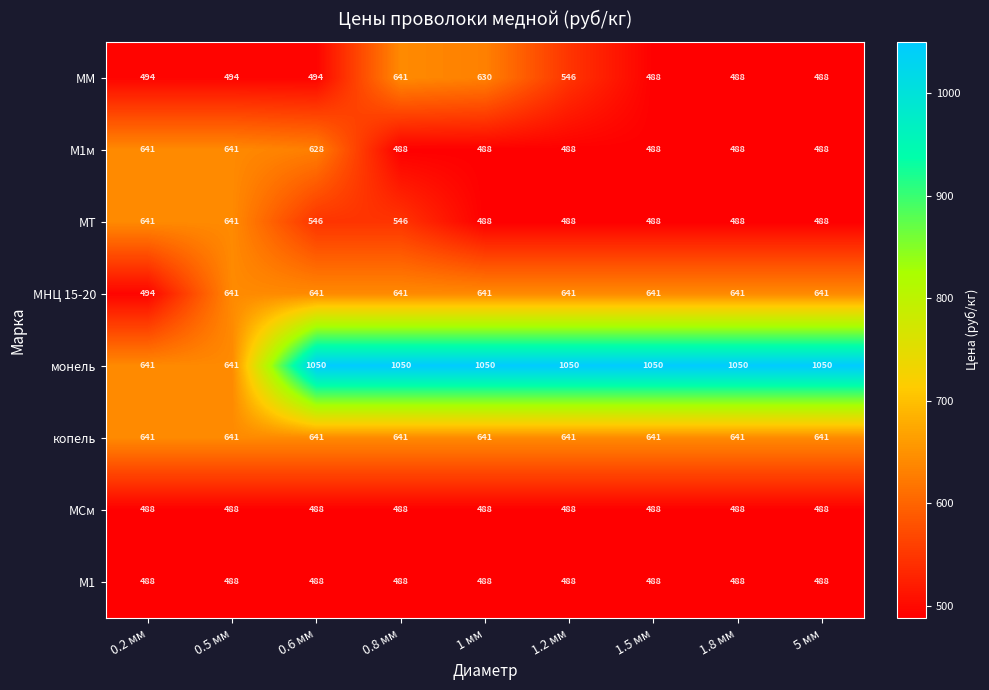

What is the sum of all монель values?

8632